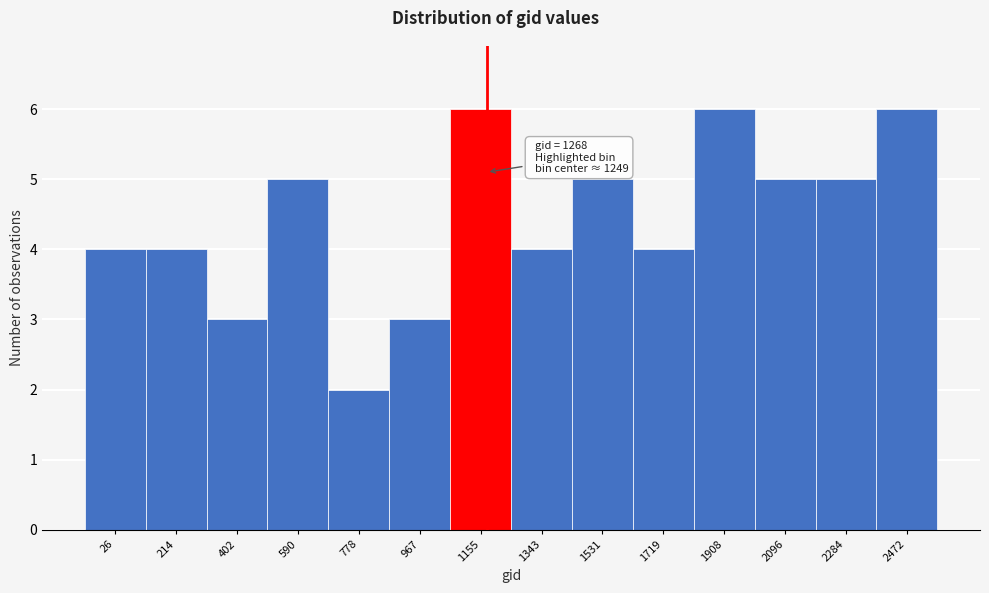

Reading left to right, what are all the values shown in this chart?

26=4	214=4	402=3	590=5	778=2	967=3	1155=6	1343=4	1531=5	1719=4	1908=6	2096=5	2284=5	2472=6